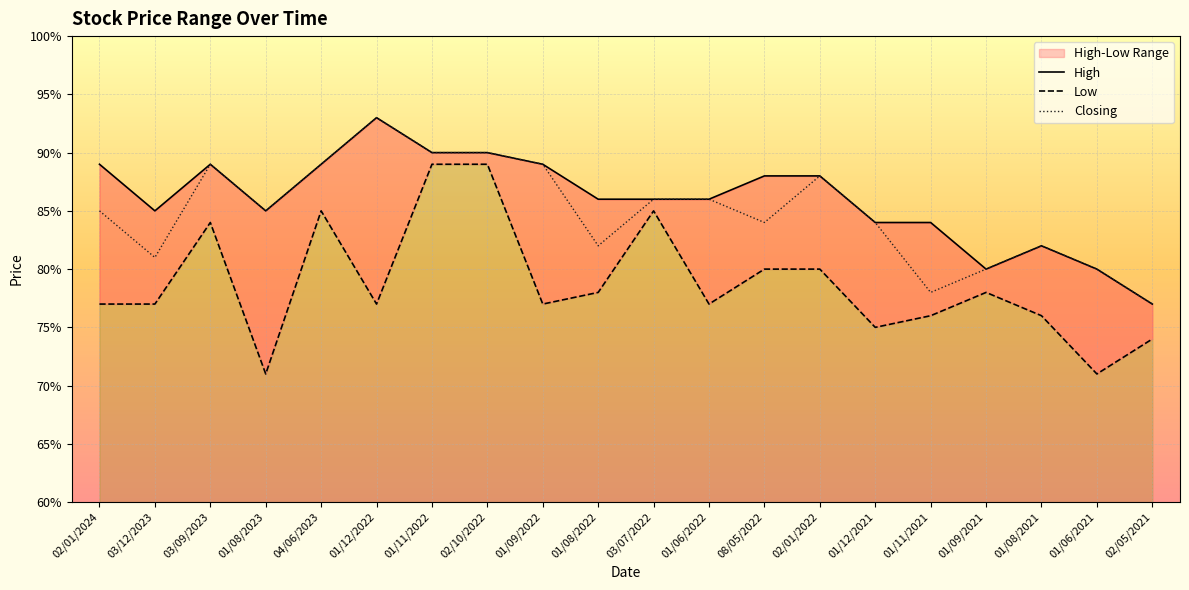

What position from the right is 01/08/2022?

11